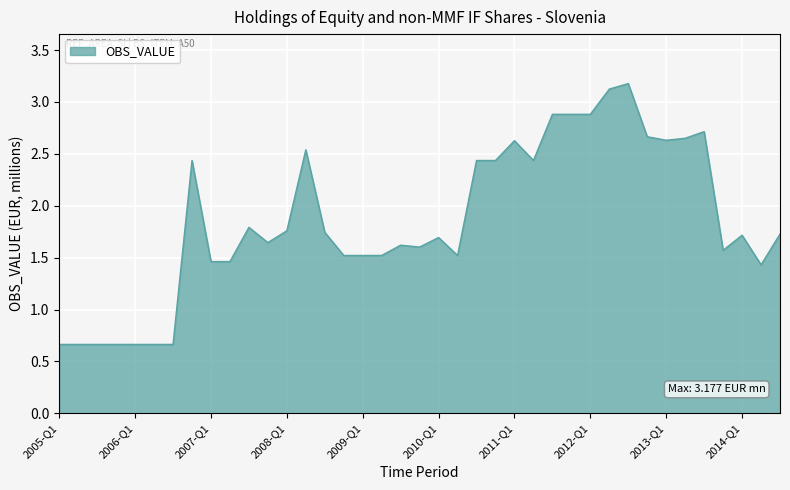

What is the maximum value shown in the chart?

3.2